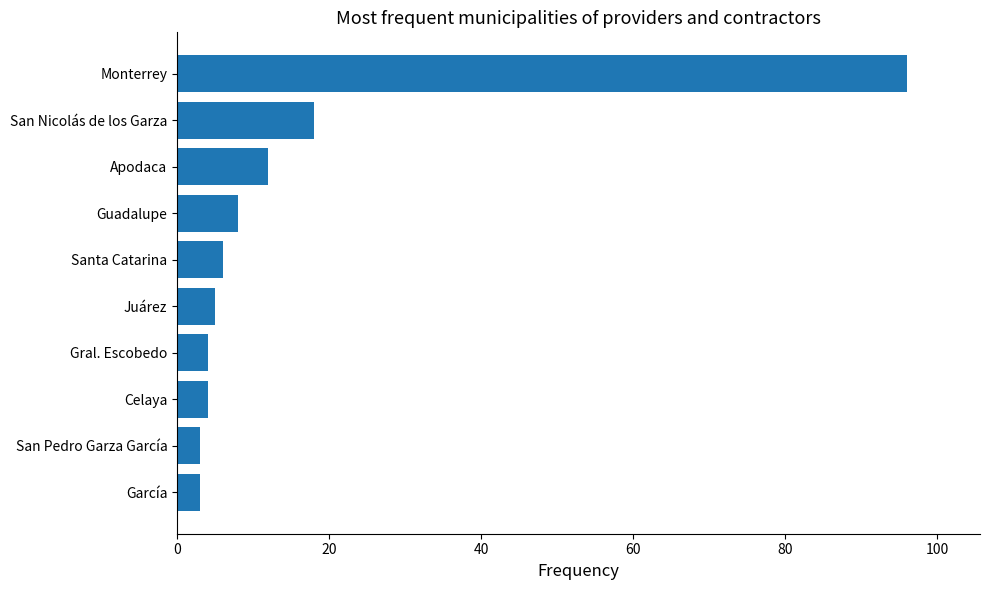

Is it true that the value at Celaya is 4?

True